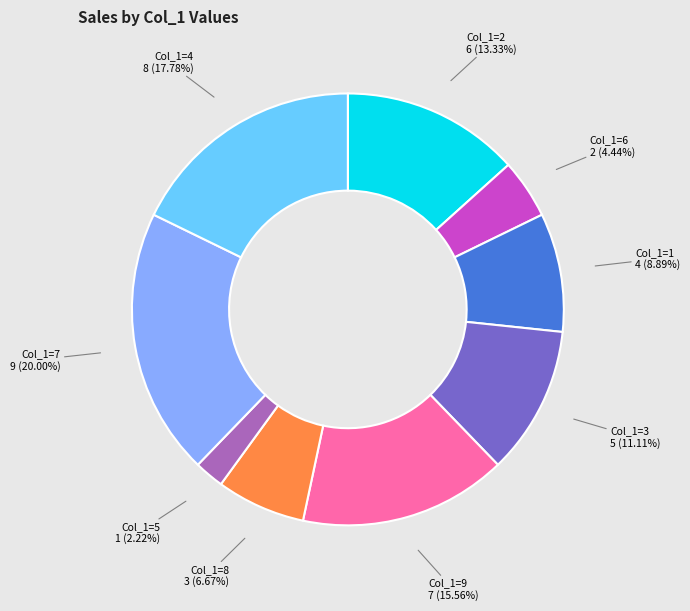

To the nearest percent, what percentage of the pie is 1?

9%